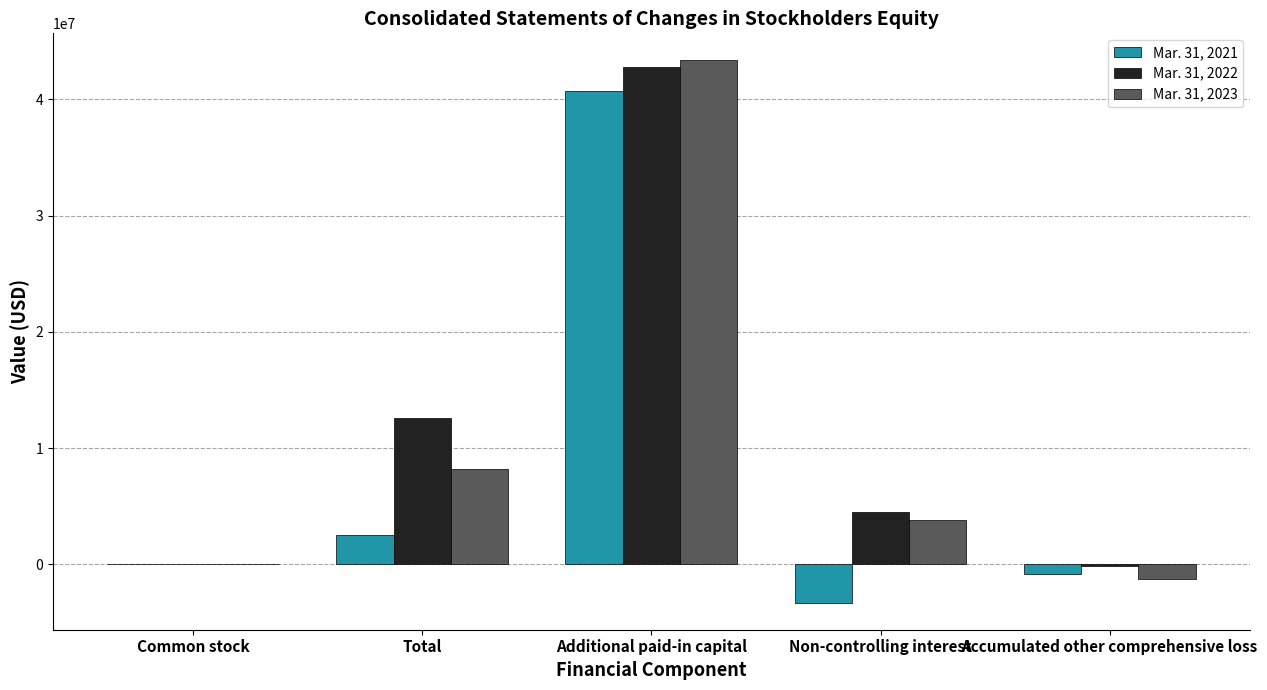

At which category is the sum across all series the highest?

Additional paid-in capital